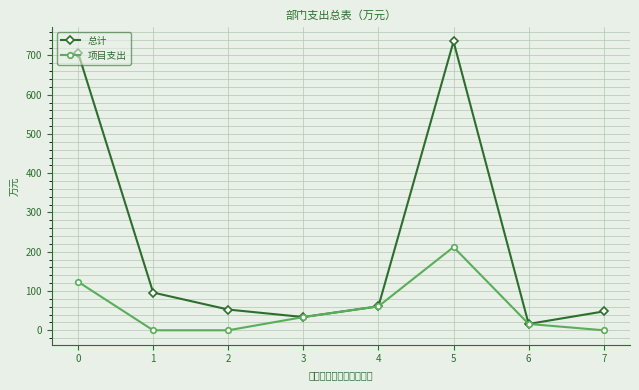

What is the maximum value for 总计?

735.5